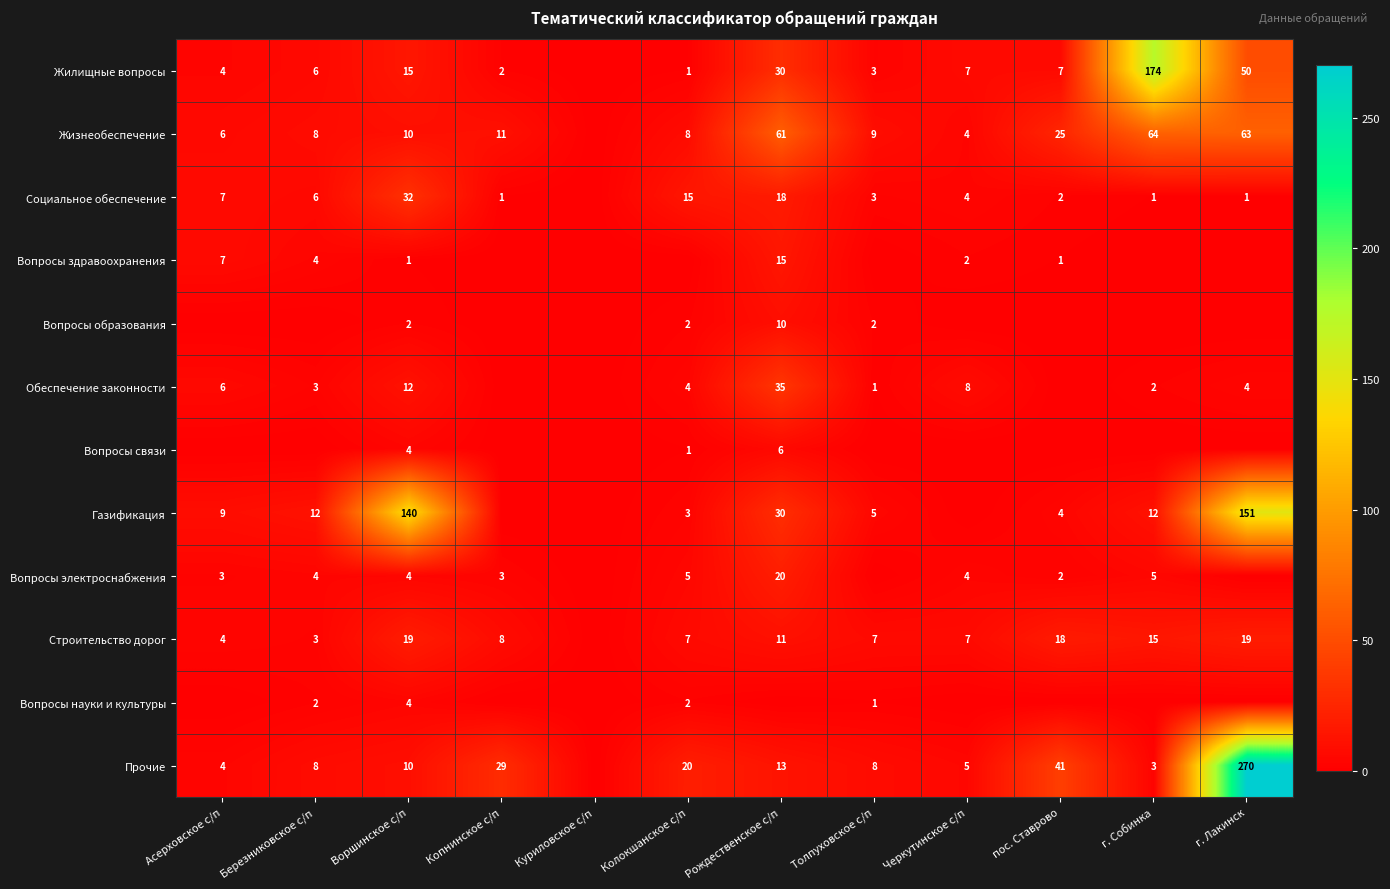

True or false: Прочие has a value of 3 at г. Собинка.

True